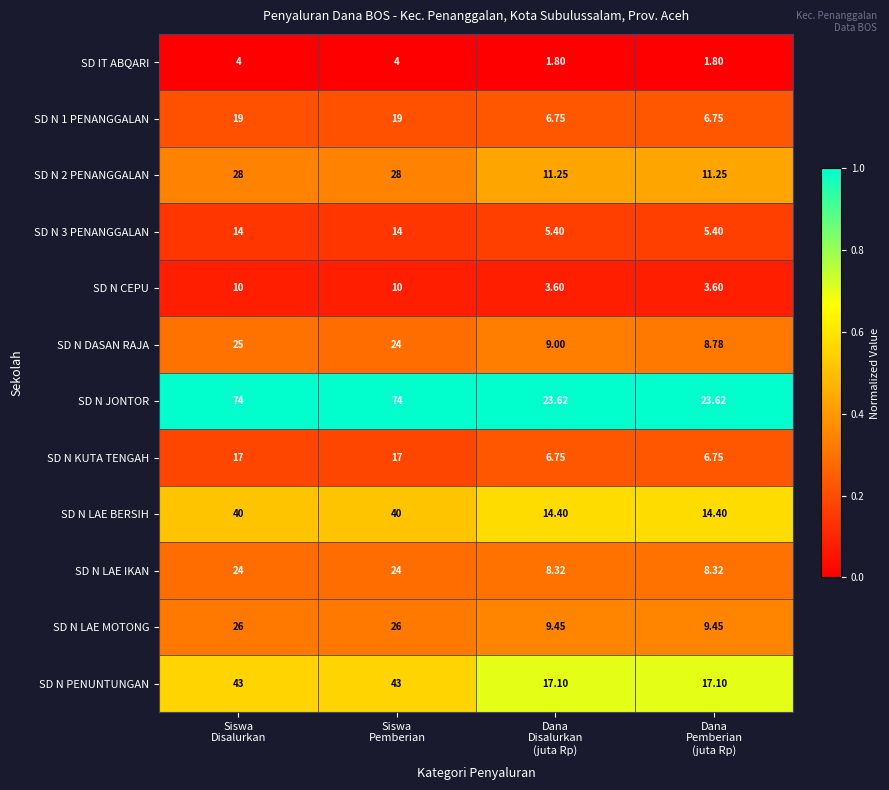

What is the greatest value displayed?

74.0